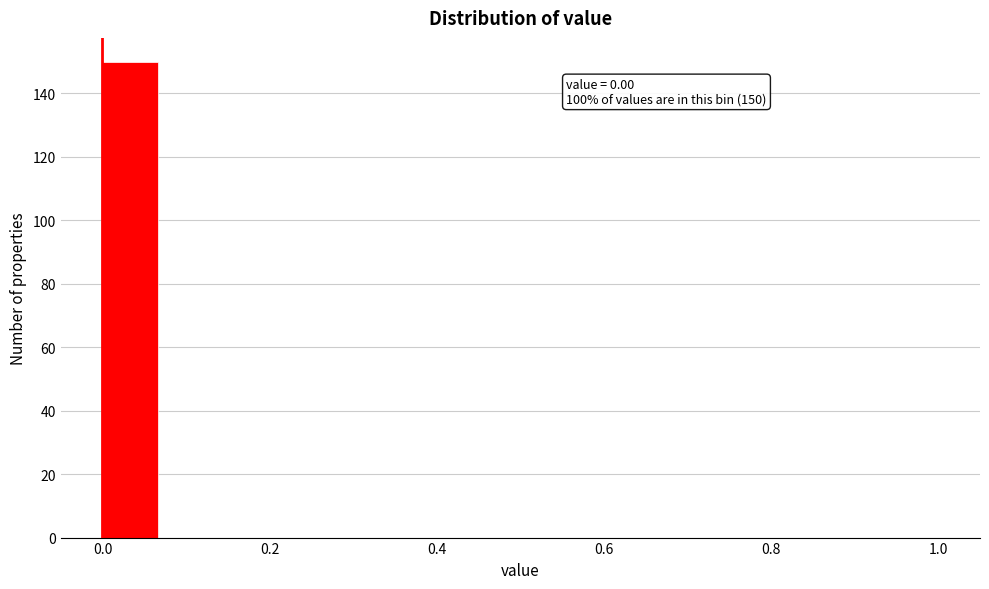

Around what value on the x-axis is the tallest bar? Give the approximate position of its centre, as read against the axis.

0.04